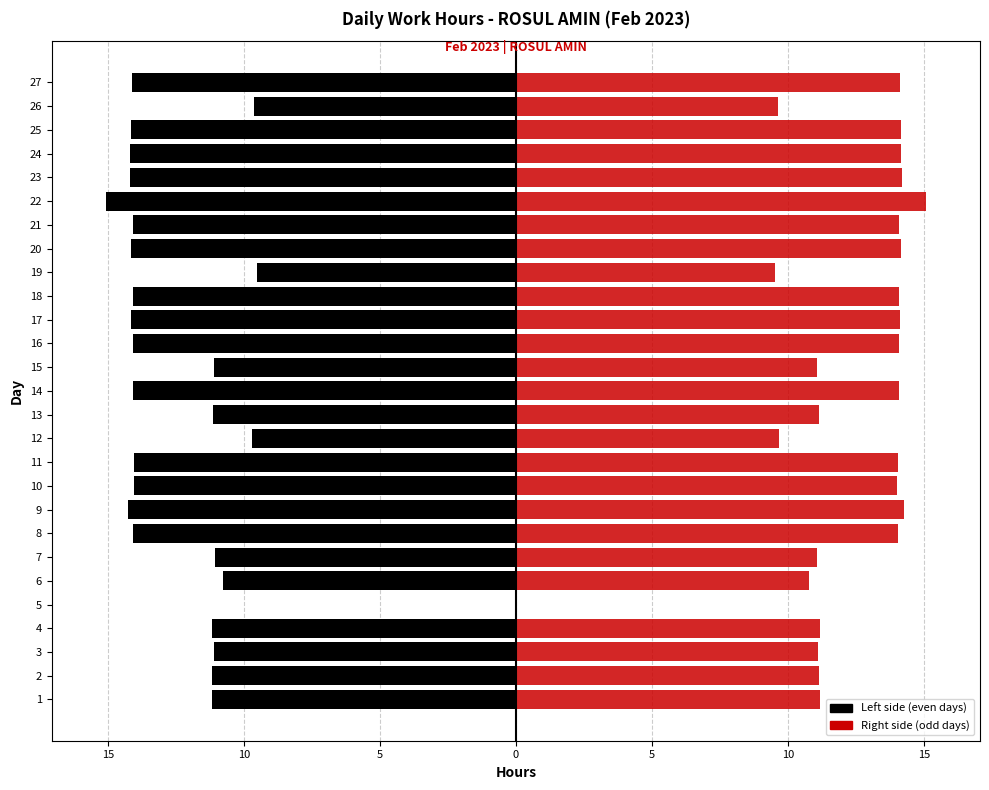

What is the value of the Low (right) bar at the 13th from the left?

11.1